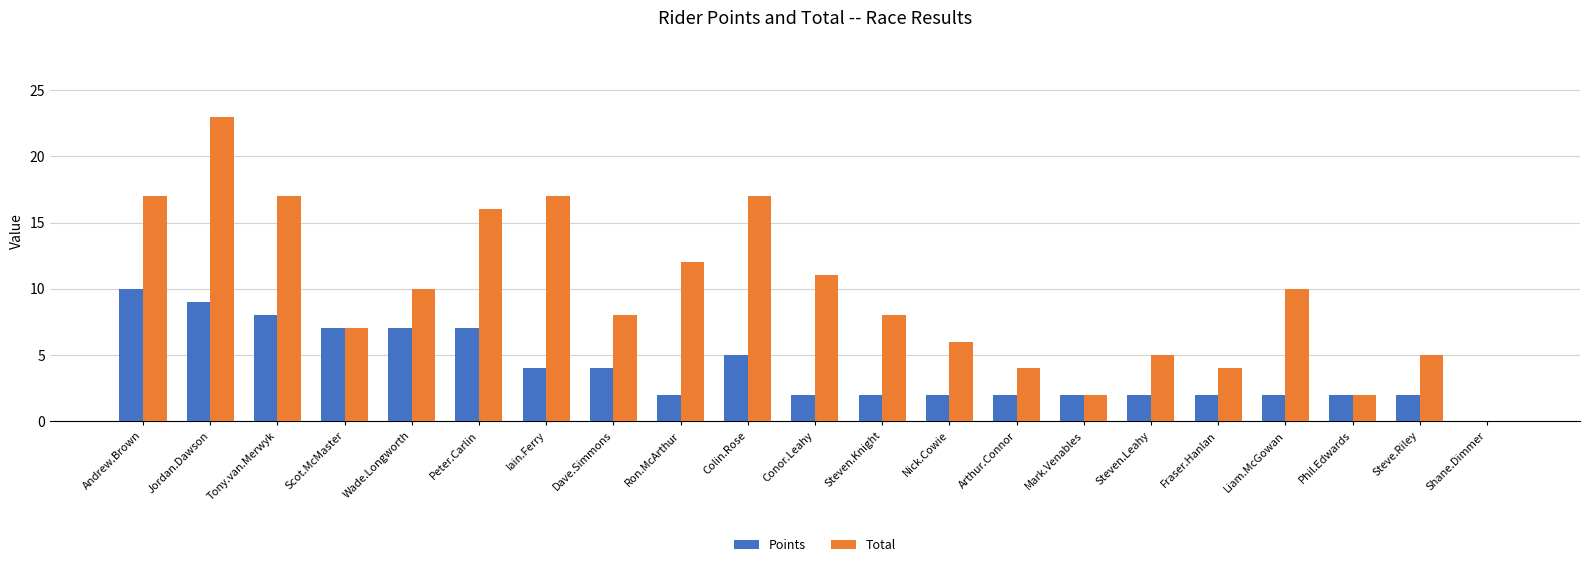

What is the approximate value of Points at Colin.Rose?

5